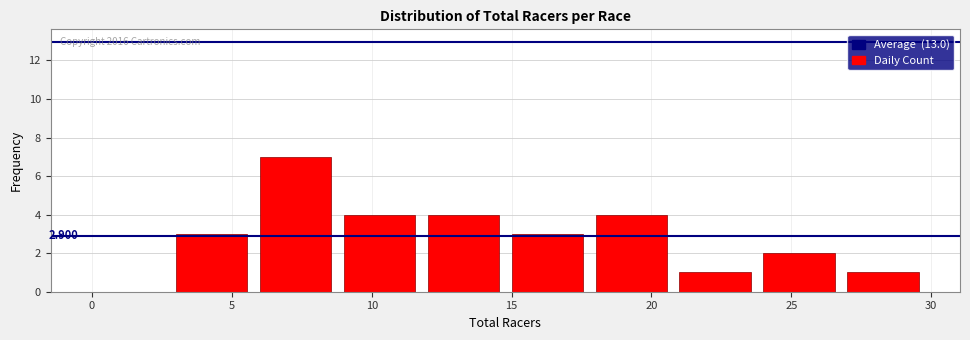

Which range on the x-axis has the tallest bar?

6 to 9